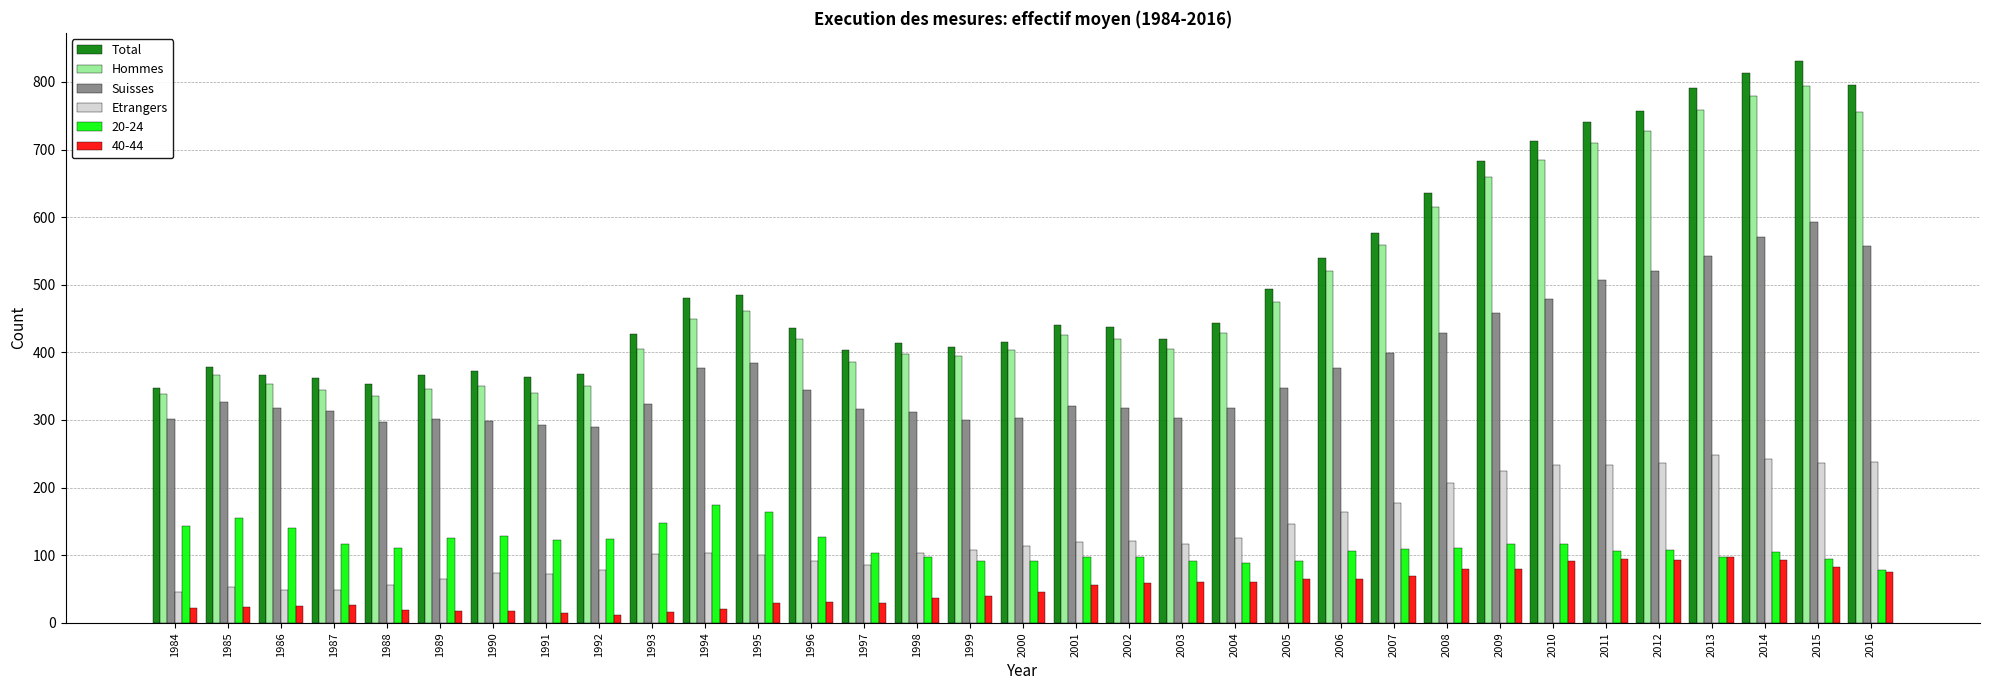

Read the Total value at 2007.

576